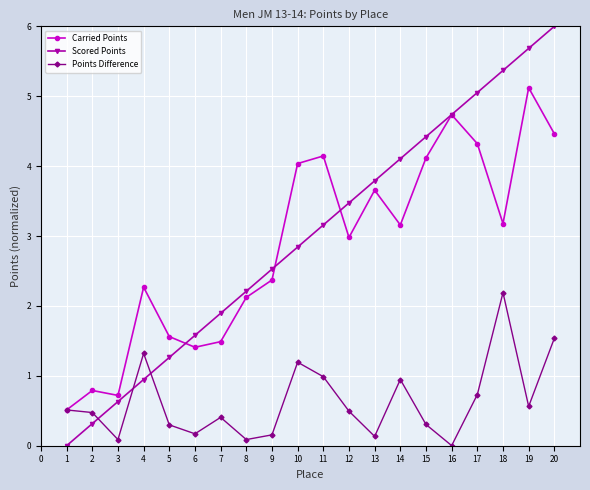

At which category is the sum across all series the highest?

20